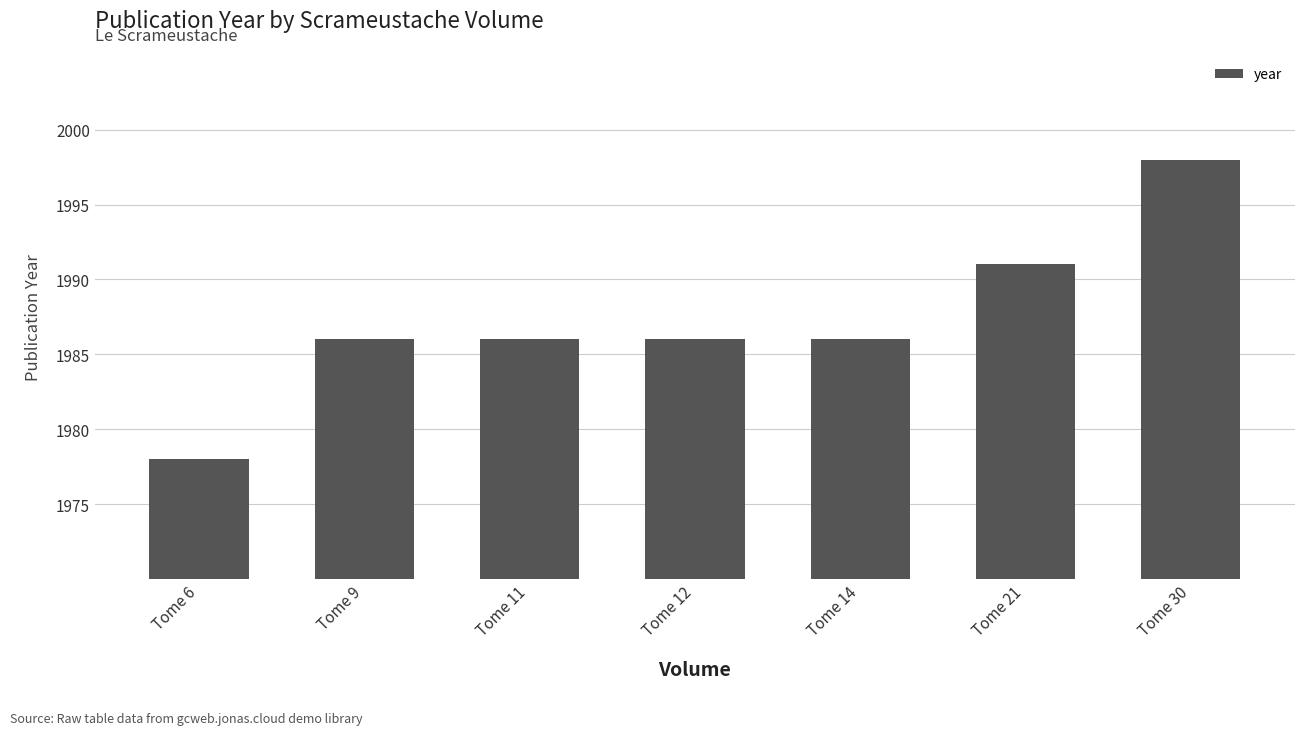

Count the number of categories in the chart.

7